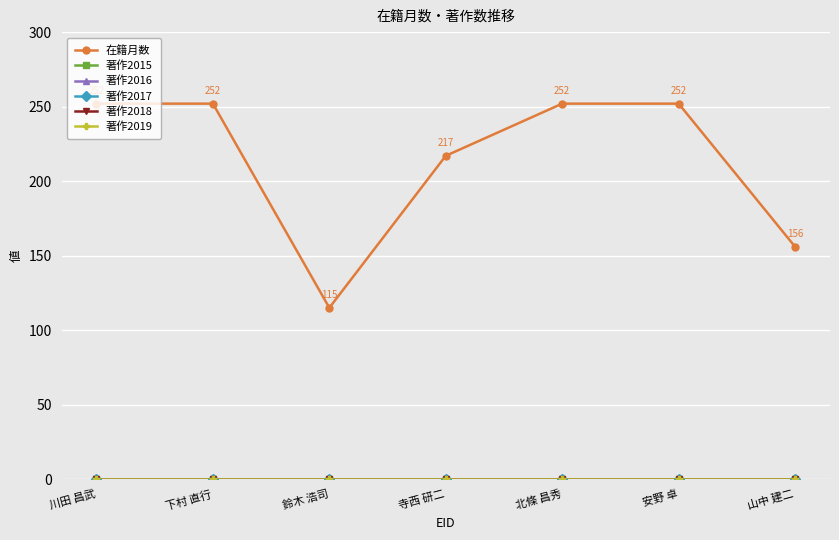

Is this an area chart (filled region under the line)?

No